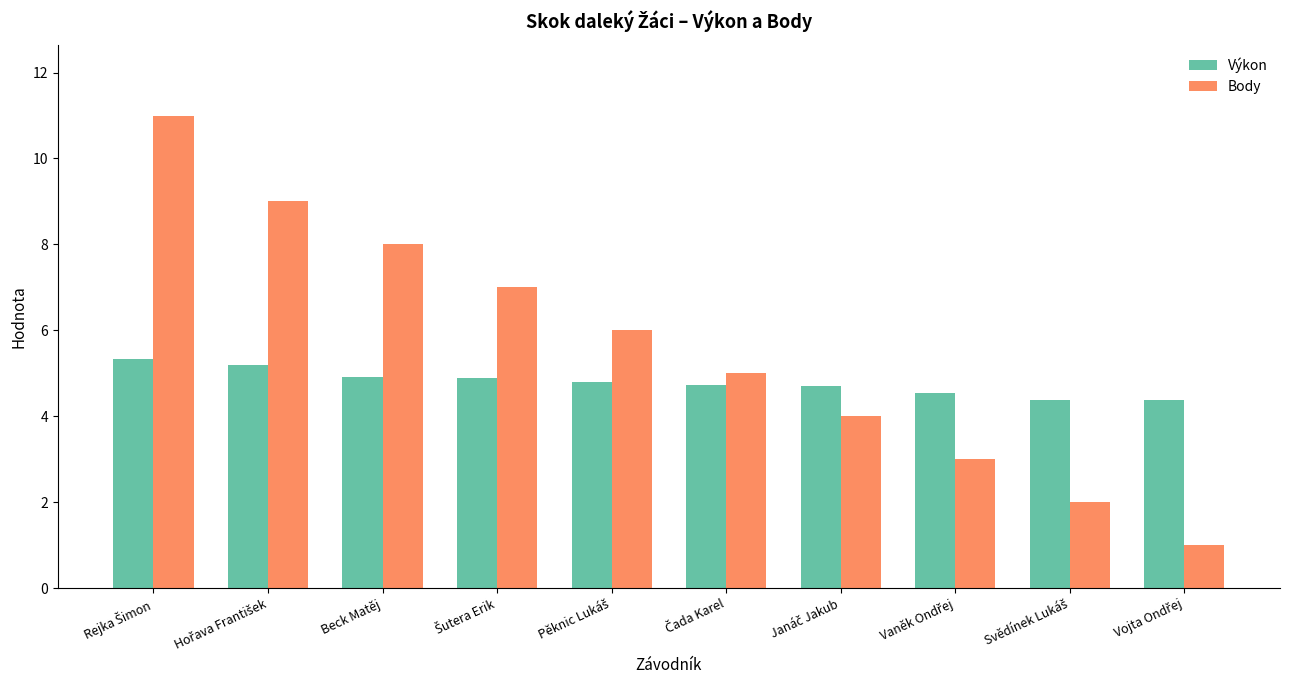

What is the minimum value shown in the chart?

1.0